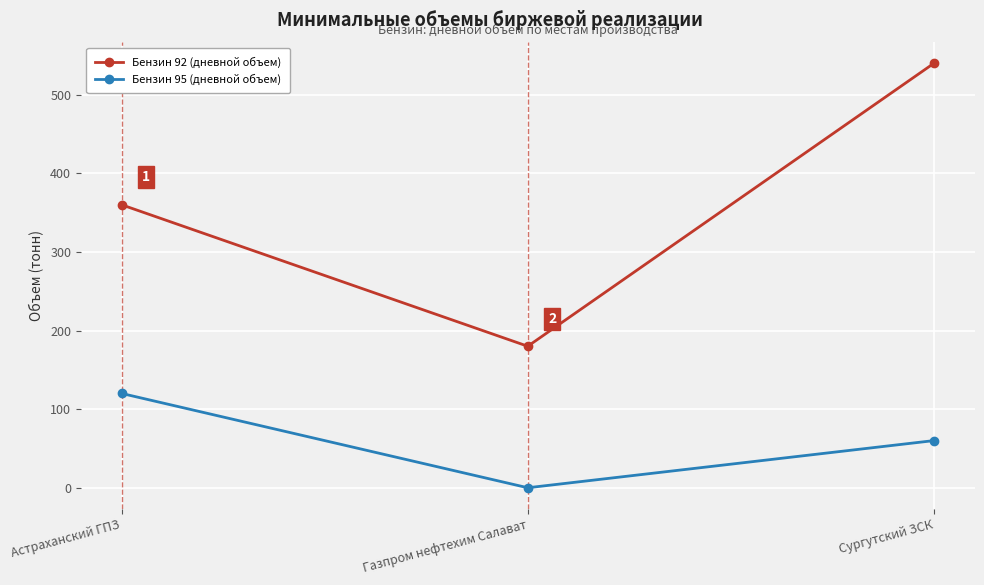

Does the chart display data point markers on the line(s)?

Yes